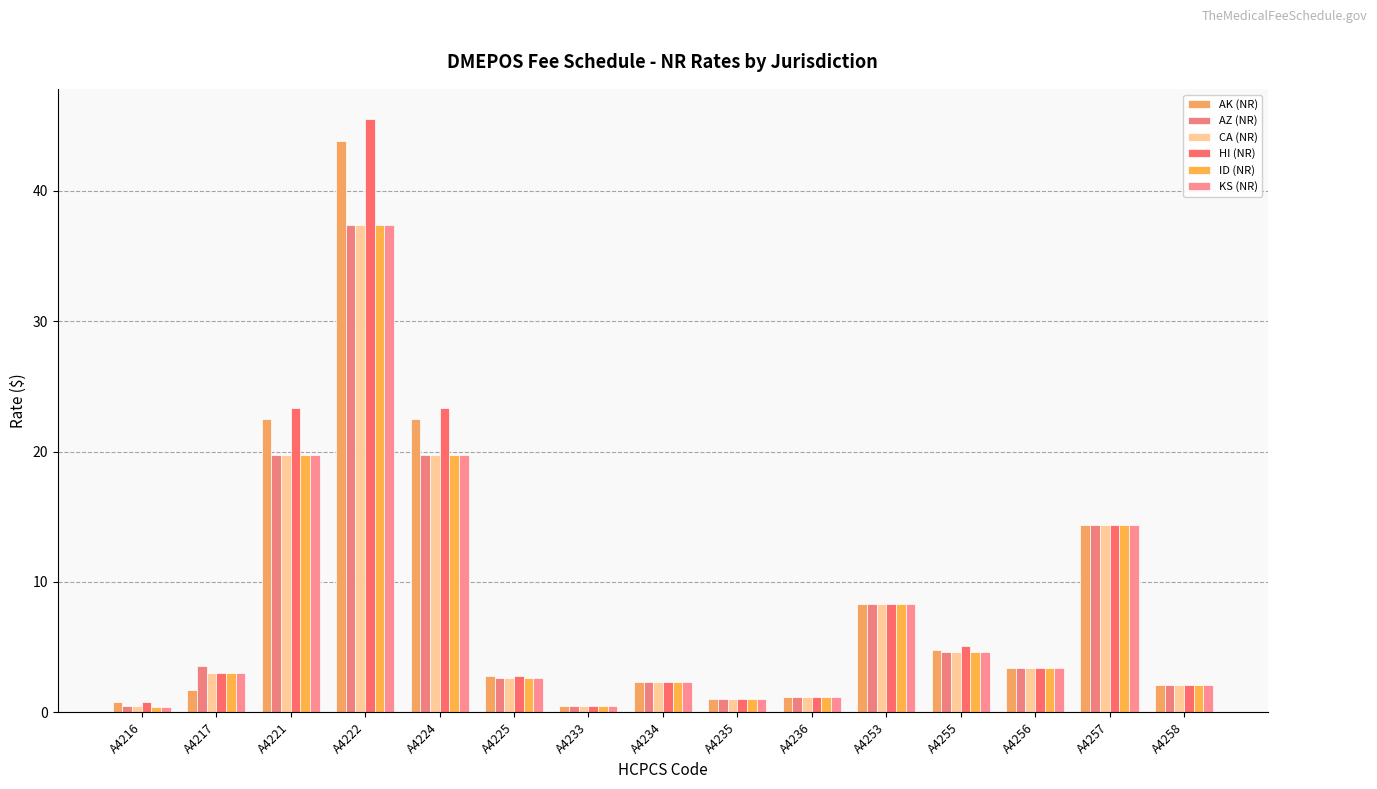

True or false: HI (NR) has a value of 2.1 at A4258.

True